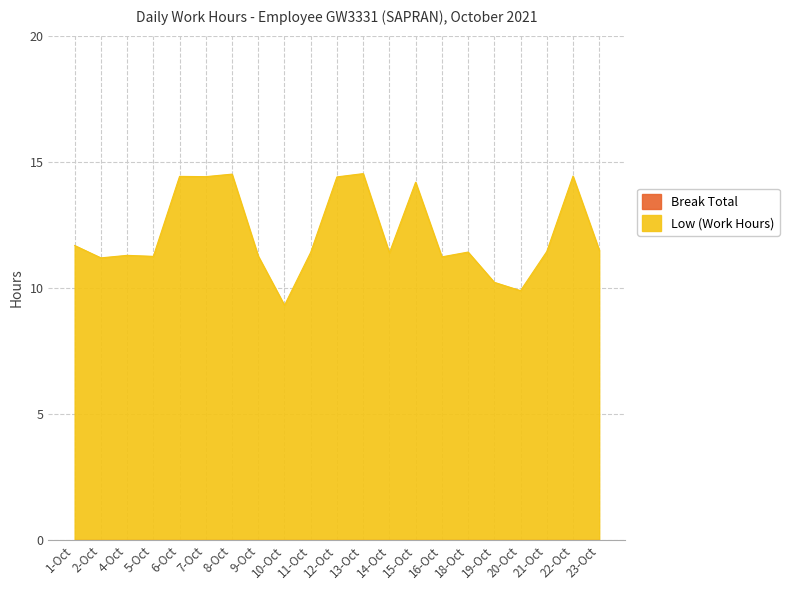

The value at 22-Oct is 14.4. True or false?

True